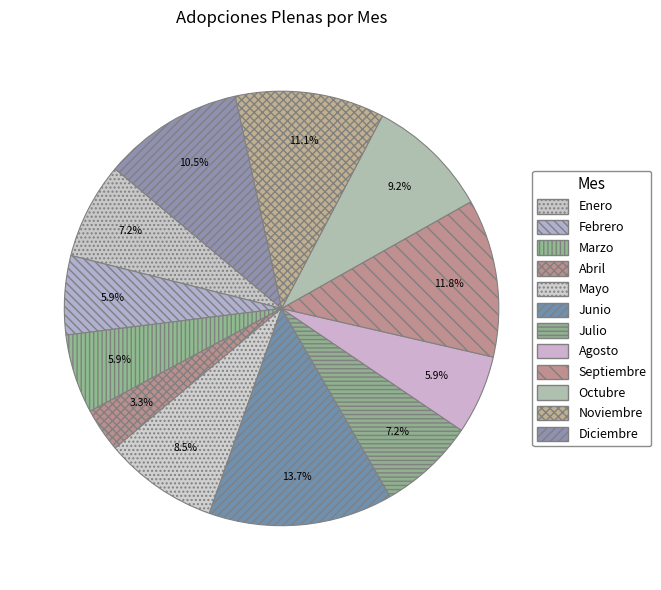

What portion of the pie excludes Enero?

92.8%